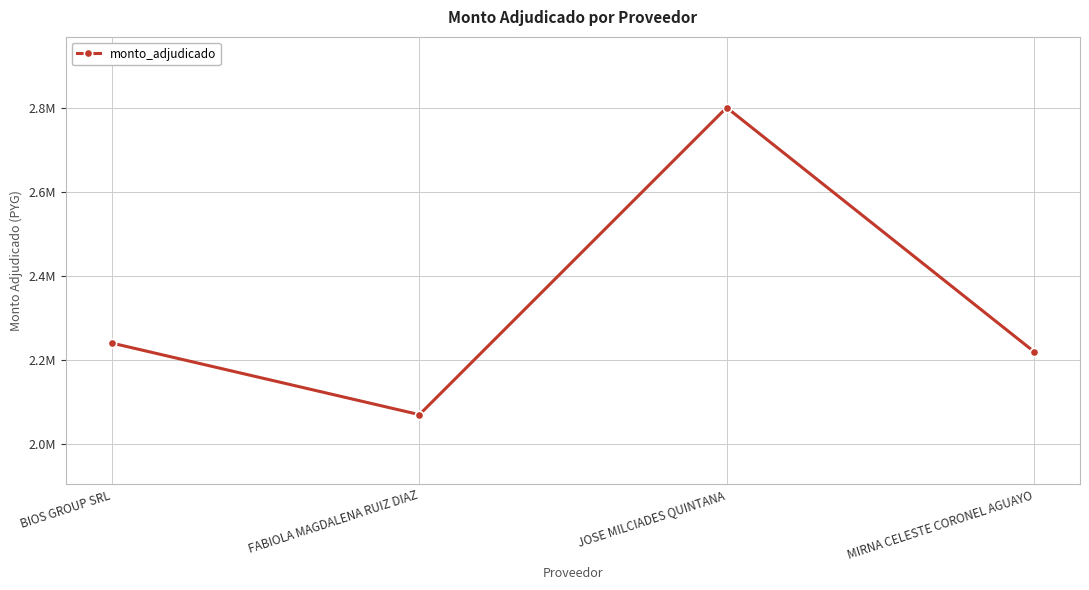

Does the chart have visible grid lines?

Yes